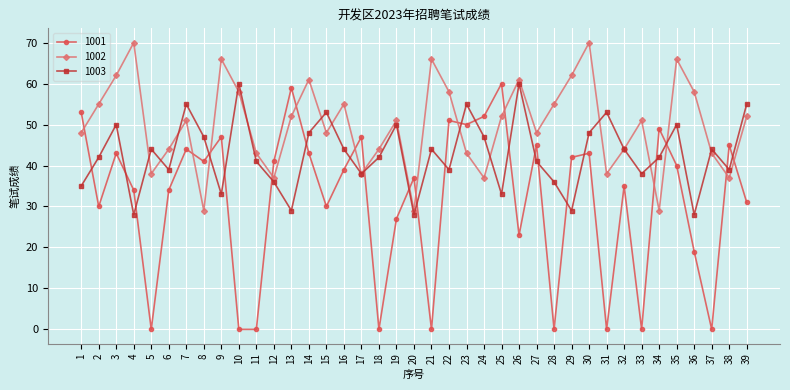

Reading left to right, transcribe all the data shown in this chart.

1001: 53	30	43	34	0	34	44	41	47	0	0	41	59	43	30	39	47	0	27	37	0	51	50	52	60	23	45	0	42	43	0	35	0	49	40	19	0	45	31
1002: 48	55	62	70	38	44	51	29	66	58	43	37	52	61	48	55	38	44	51	29	66	58	43	37	52	61	48	55	62	70	38	44	51	29	66	58	43	37	52
1003: 35	42	50	28	44	39	55	47	33	60	41	36	29	48	53	44	38	42	50	28	44	39	55	47	33	60	41	36	29	48	53	44	38	42	50	28	44	39	55